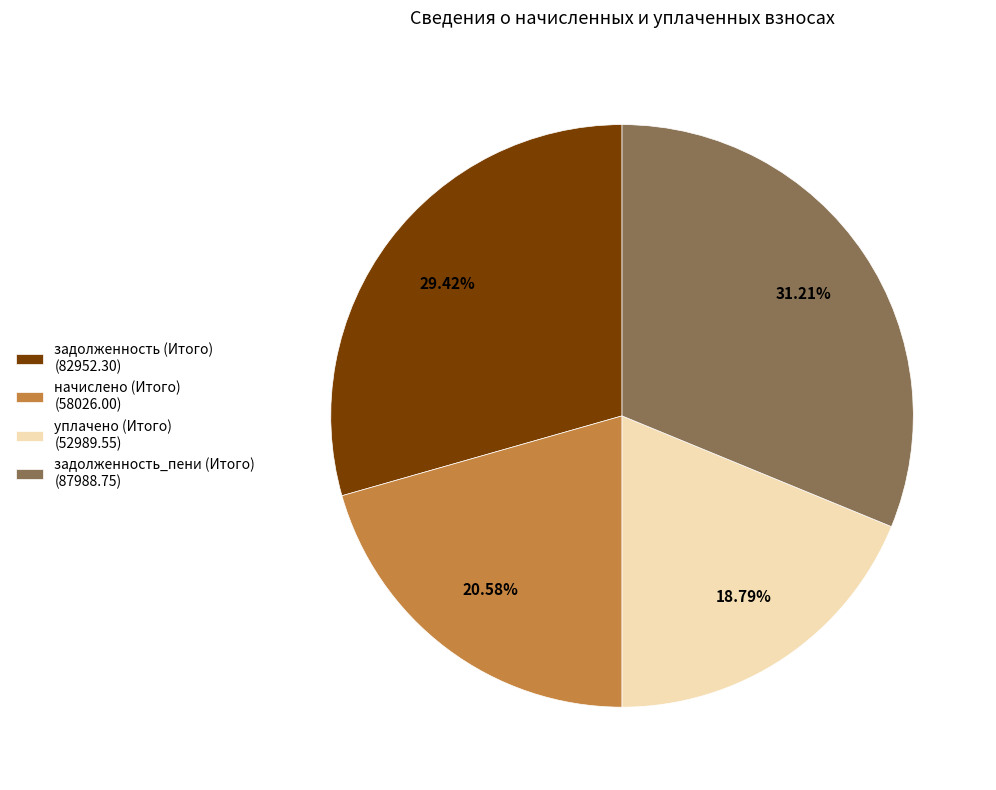

Between задолженность_пени (Итого) (87988.75) and начислено (Итого) (58026.00), which is larger?

задолженность_пени (Итого) (87988.75)